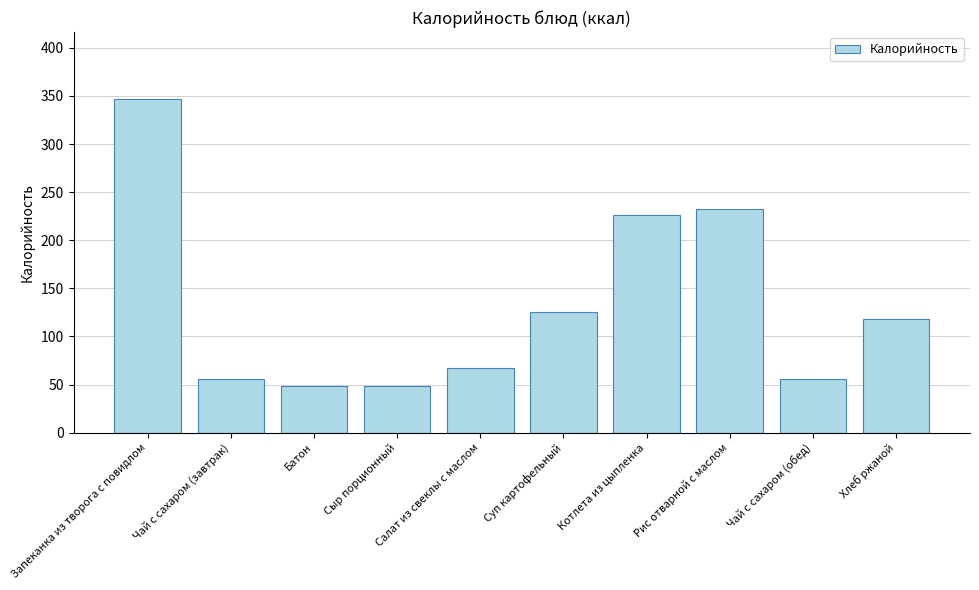

Is it true that the value at Хлеб ржаной is 35?

False